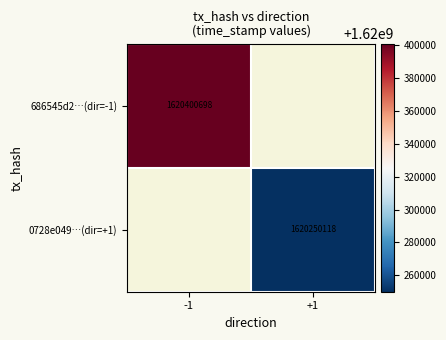

The 686545d2…(dir=-1) series shows 367705308.0 at -1. True or false?

False